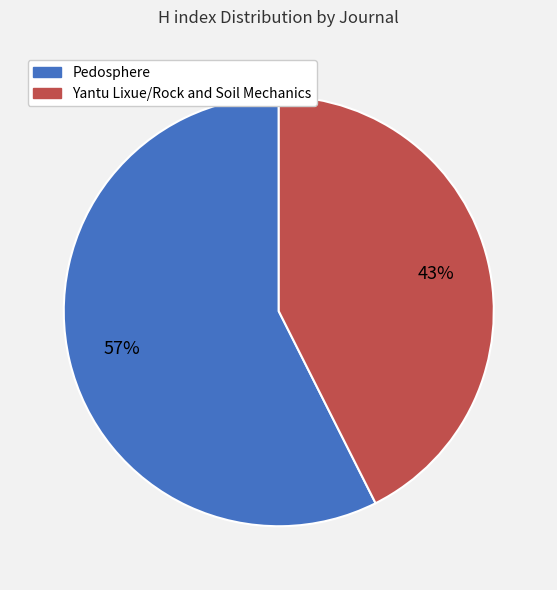

The Yantu Lixue/Rock and Soil Mechanics slice represents 43% of the pie. True or false?

True